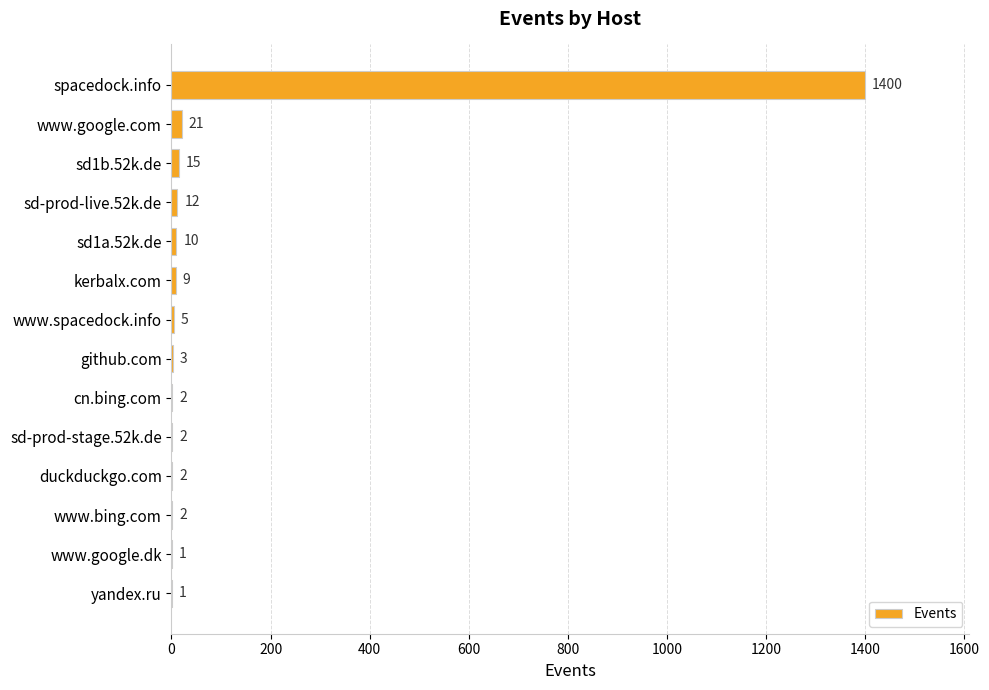

What is the change in value from www.google.com to sd-prod-live.52k.de?

-9